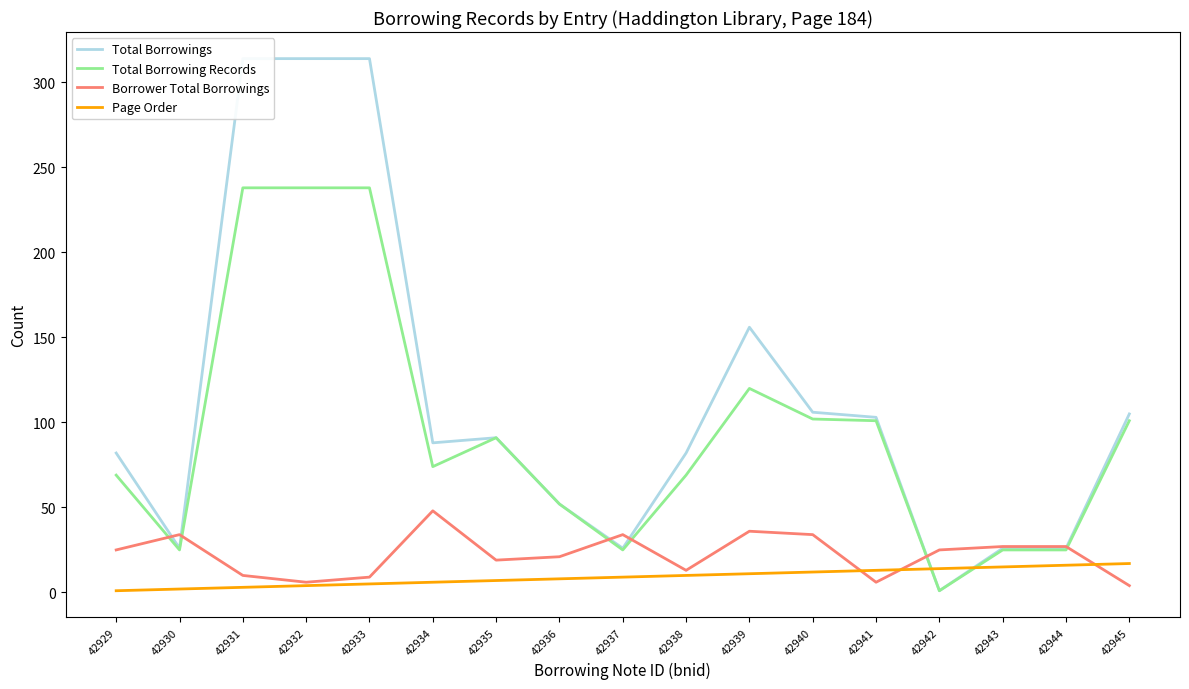

What is the maximum value shown in the chart?

314